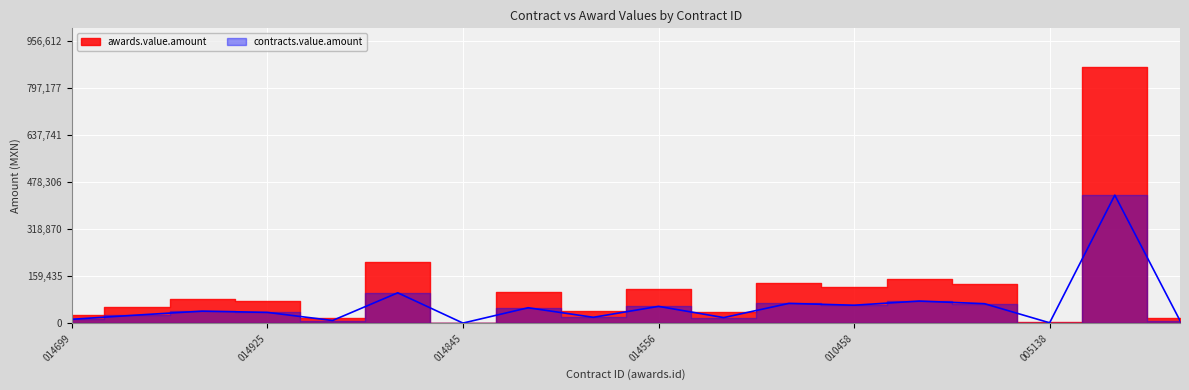

What position from the left is 014845?

3